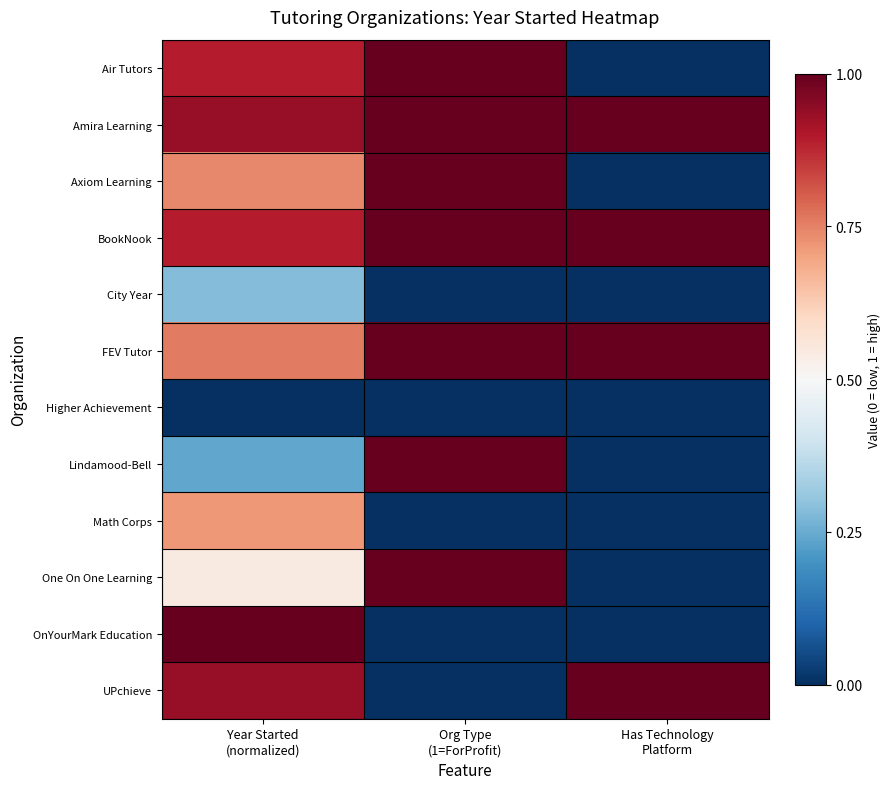

Rank the series at Has Technology Platform from lowest to highest value.

Air Tutors, Axiom Learning, City Year, Higher Achievement, Lindamood-Bell, Math Corps, One On One Learning, OnYourMark Education, Amira Learning, BookNook, FEV Tutor, UPchieve